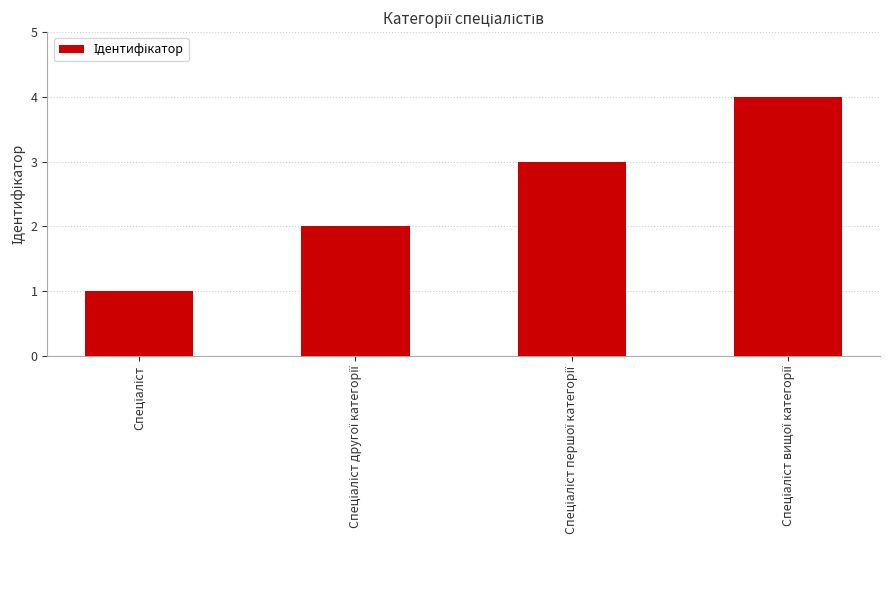

What is the difference between the maximum and minimum values?

3